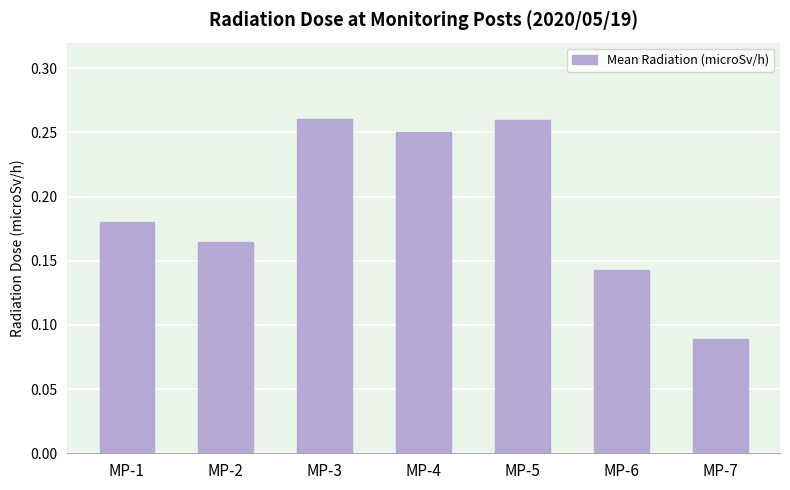

What is the sum of all values?

1.3